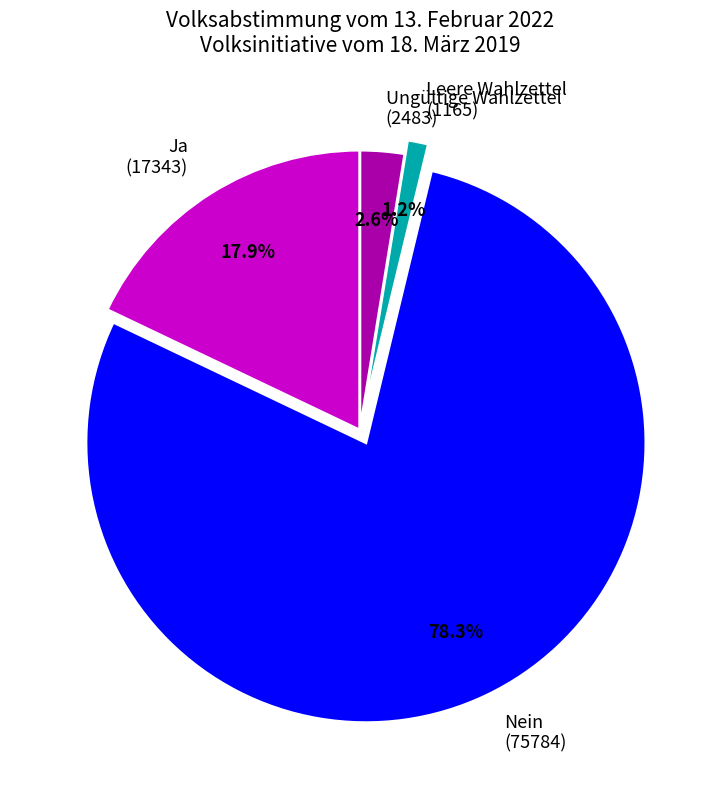

Between Leere Wahlzettel (1165) and Ungültige Wahlzettel (2483), which is larger?

Ungültige Wahlzettel (2483)